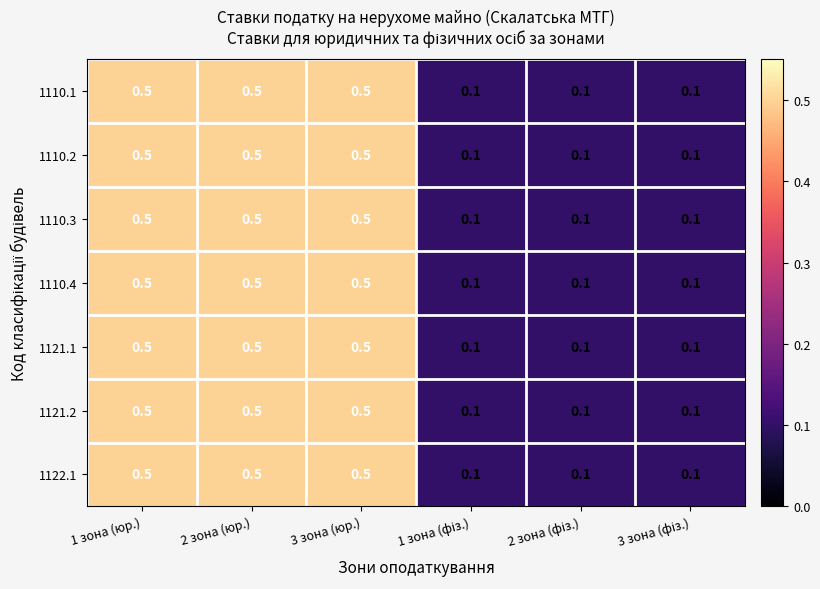

At how many categories does at least one series exceed 0?

6